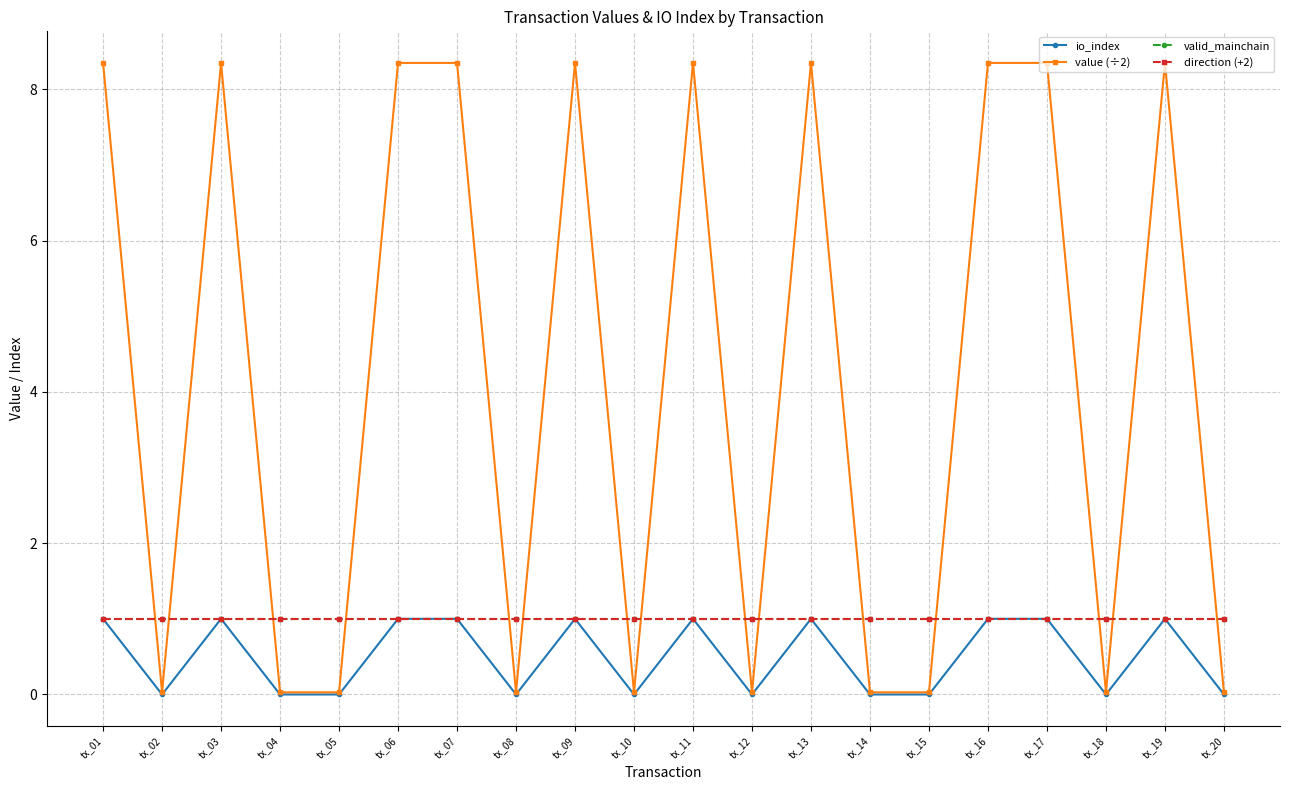

Does the chart have visible grid lines?

Yes